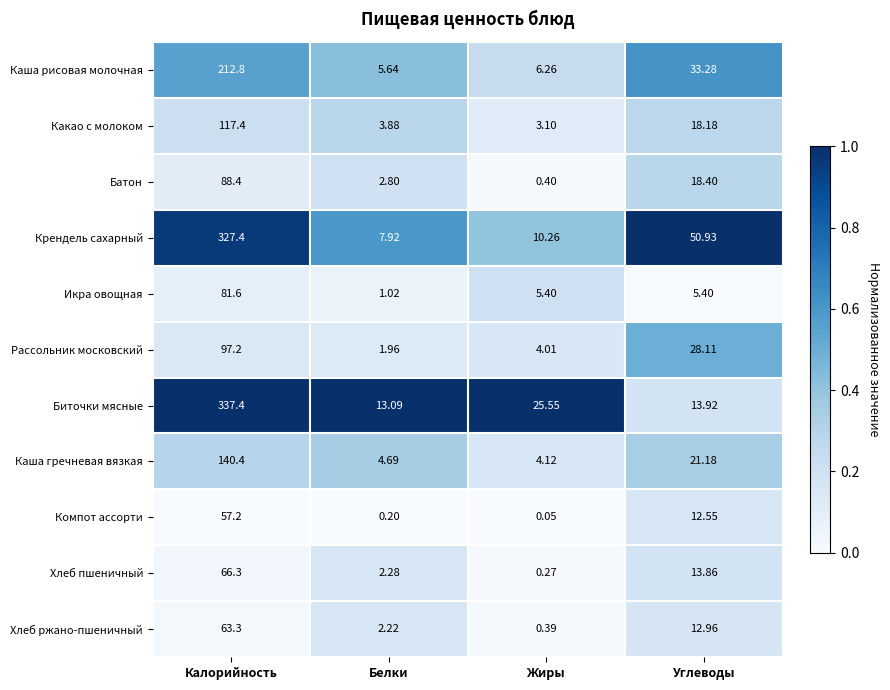

What is the total value across all series at Белки?

45.7